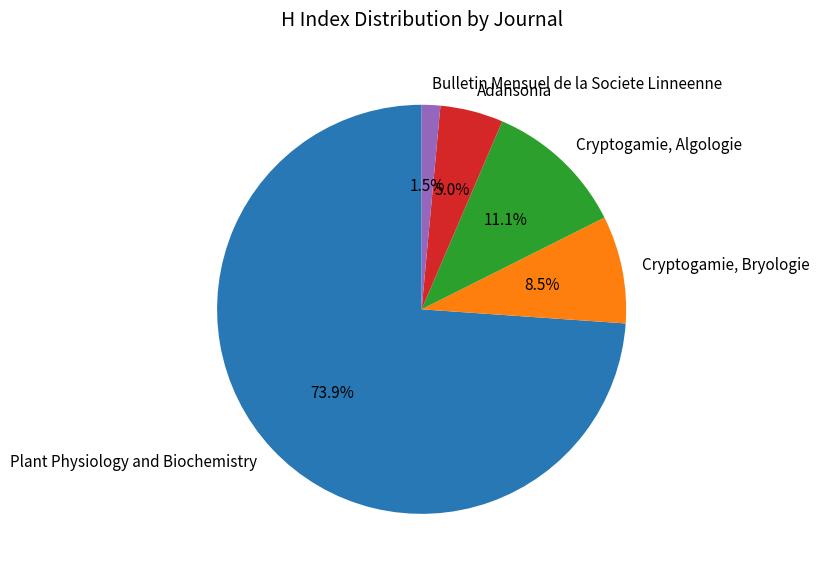

What is the smallest slice in the pie chart?

Bulletin Mensuel de la Societe Linneenne